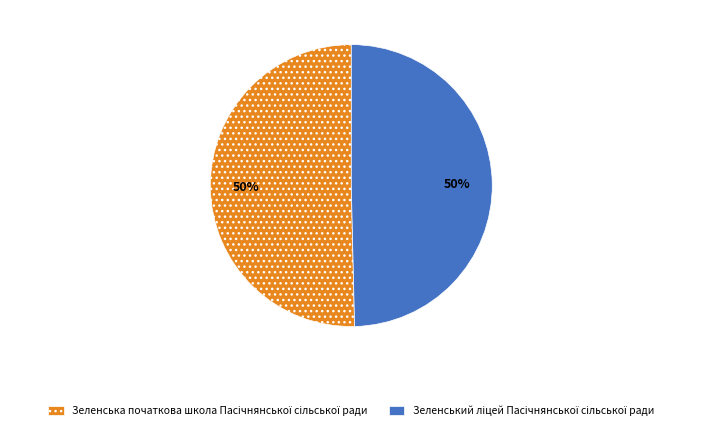

To the nearest percent, what is the average slice percentage?

50%